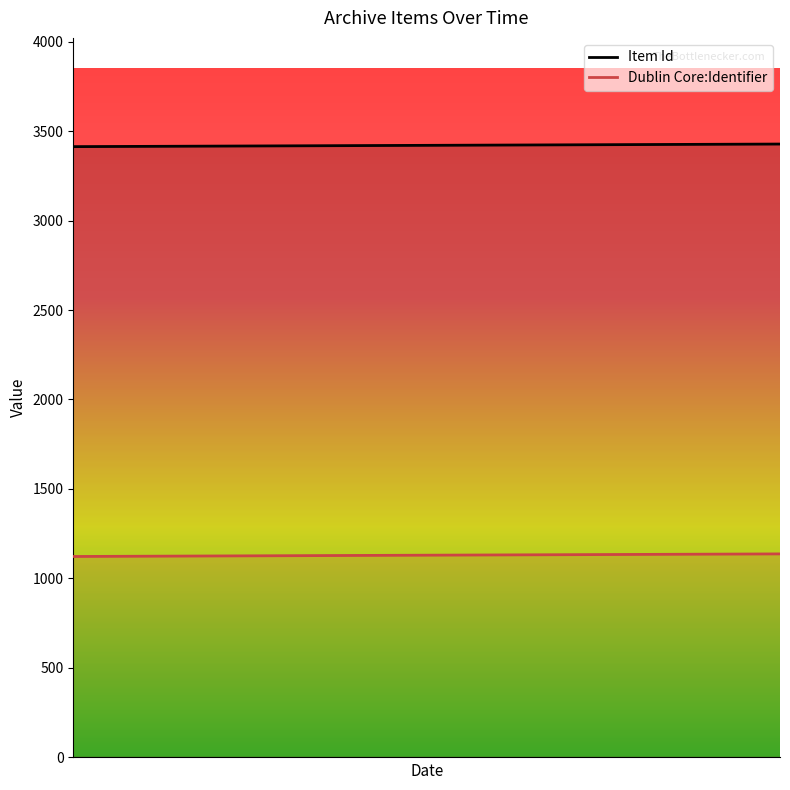

Does the chart have visible grid lines?

No